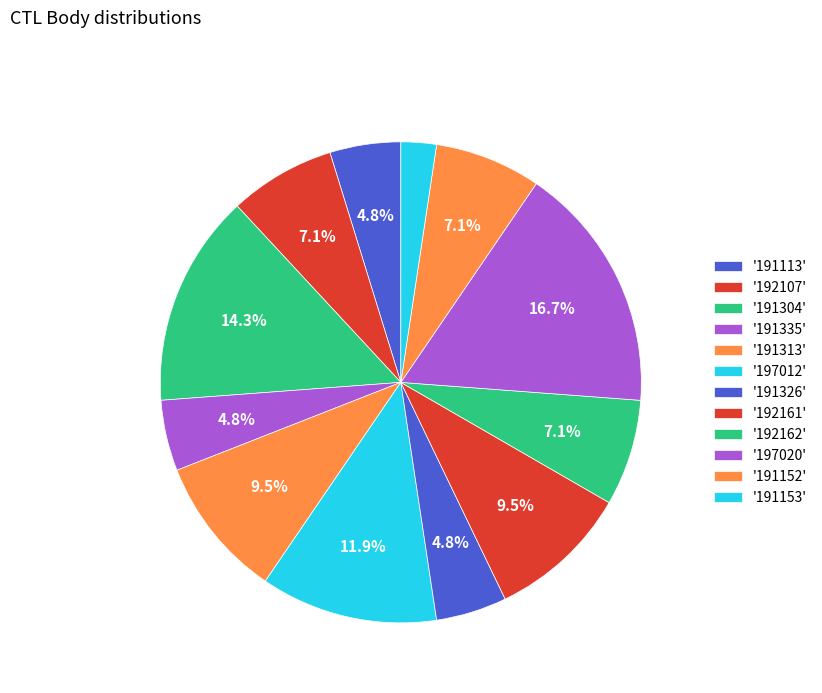

How many segments does this pie chart have?

12